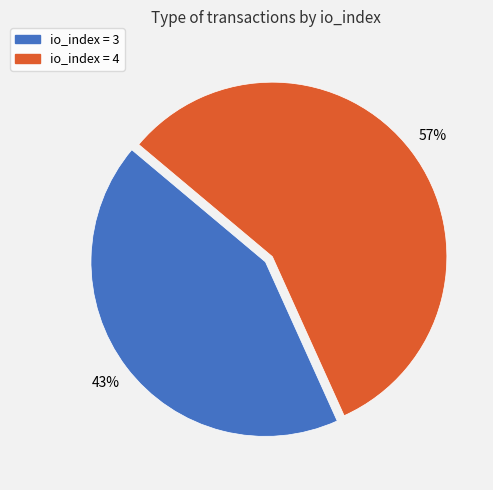

The io_index = 4 slice represents 57% of the pie. True or false?

True